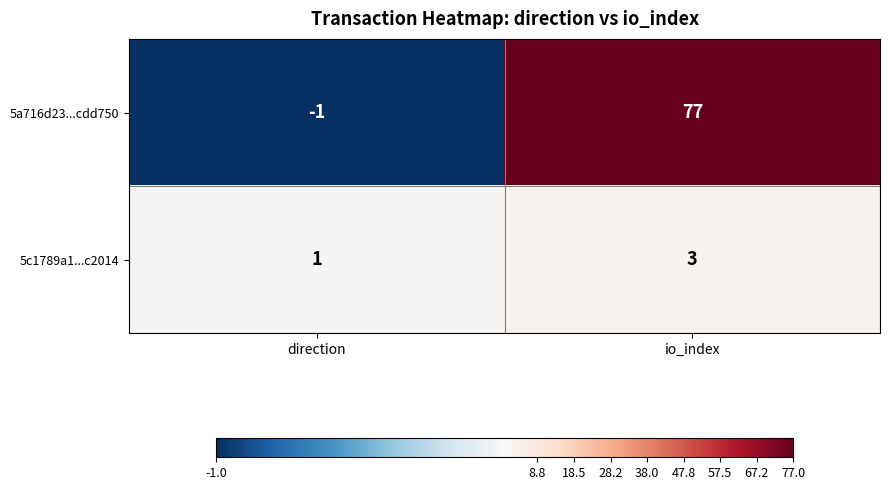

Between direction and io_index, which series saw the biggest shift?

5a716d23...cdd750